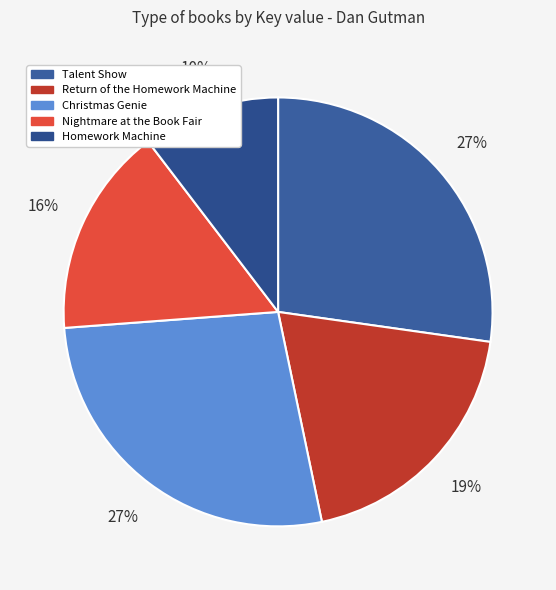

What percentage is NOT represented by Christmas Genie?

72.9%